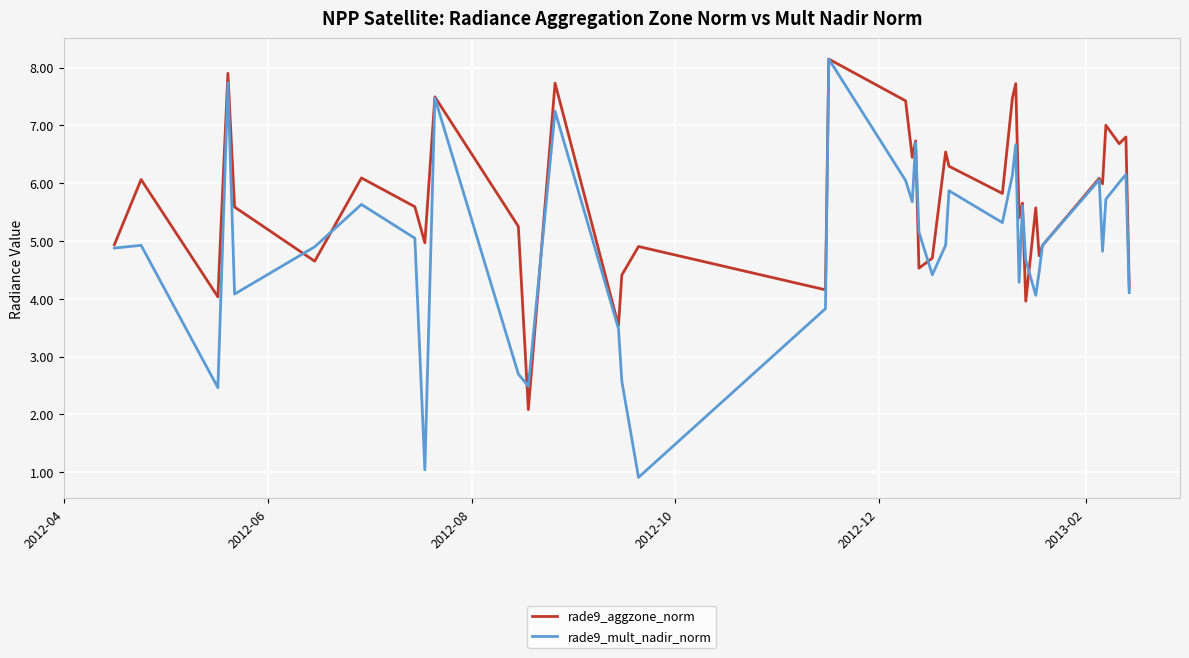

List the series in order of their overall mean, highest first.

rade9_aggzone_norm, rade9_mult_nadir_norm